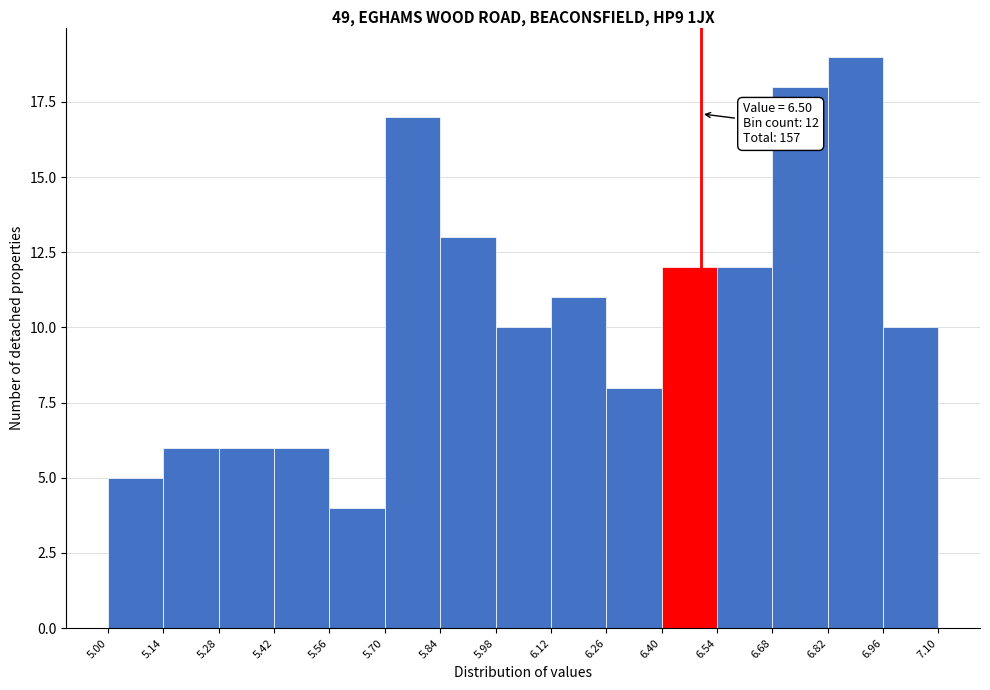

Which range on the x-axis has the tallest bar?

6.82 to 6.96